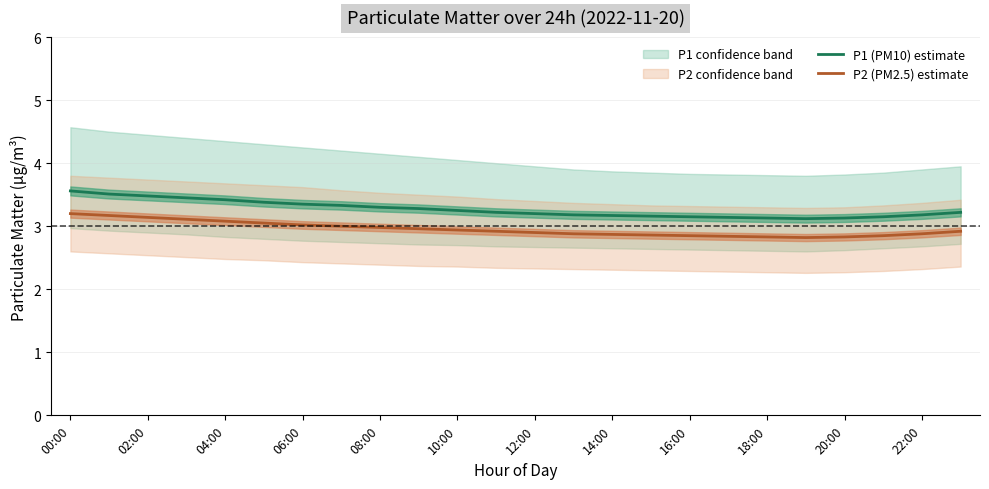

True or false: P1 (PM10) and P2 (PM2.5) cross at least once.

False